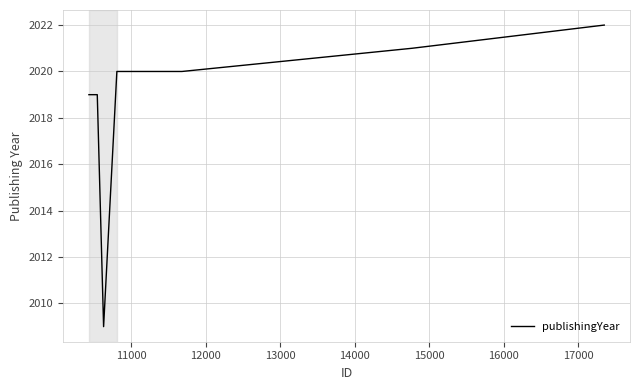

What is the smallest value displayed?

2009